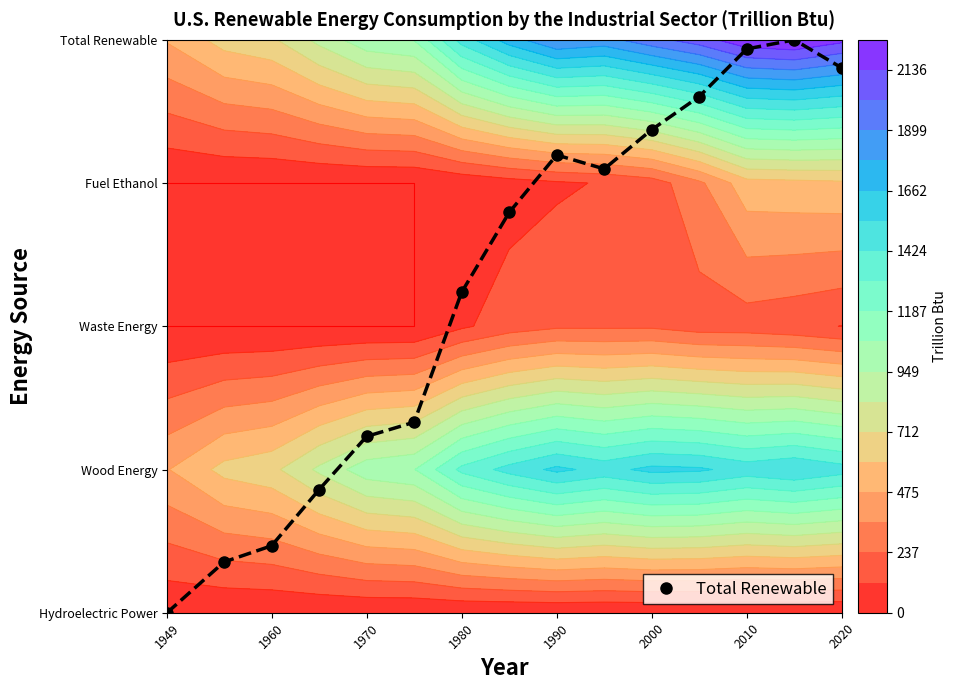

How many values are below 2?

6